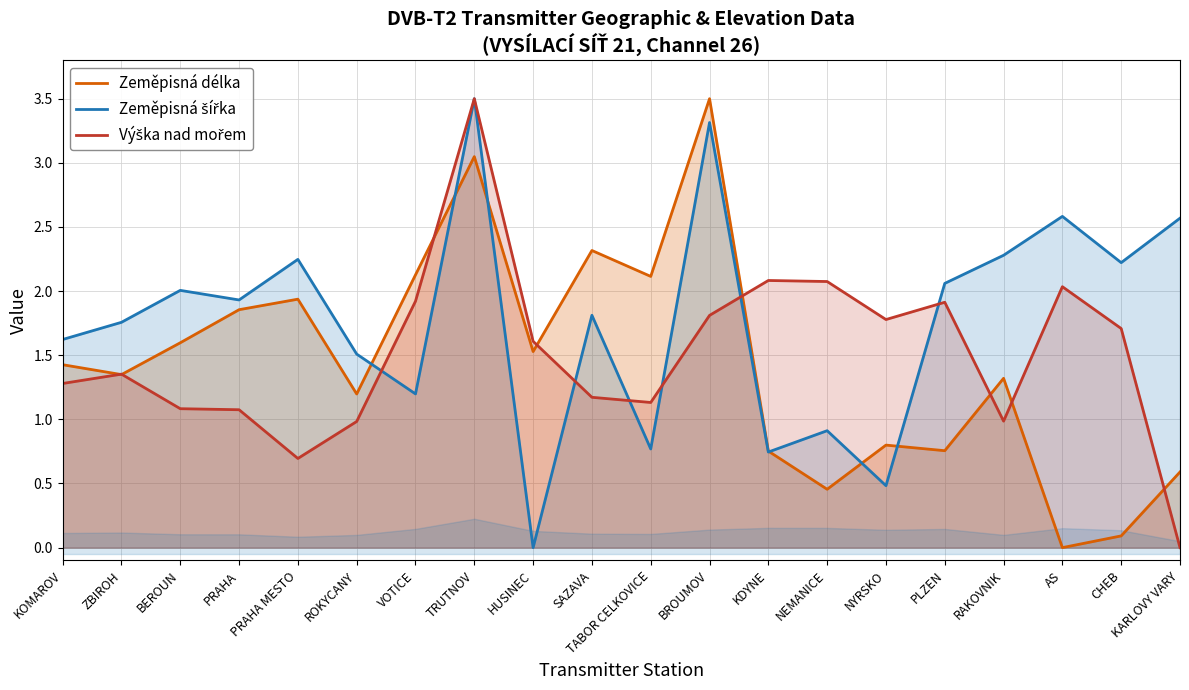

What is the label of the 7th point from the right?

NEMANICE